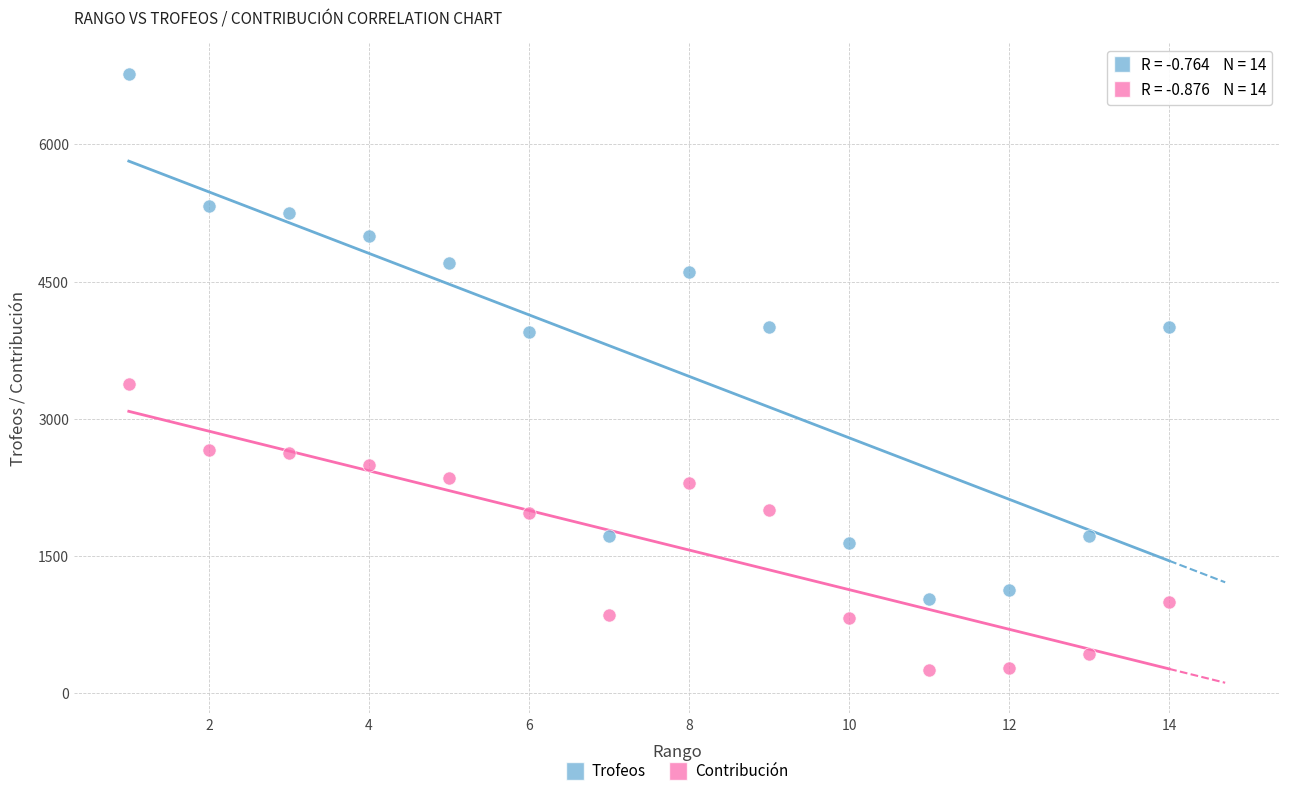

Which series reaches the minimum Y coordinate?

Contribución